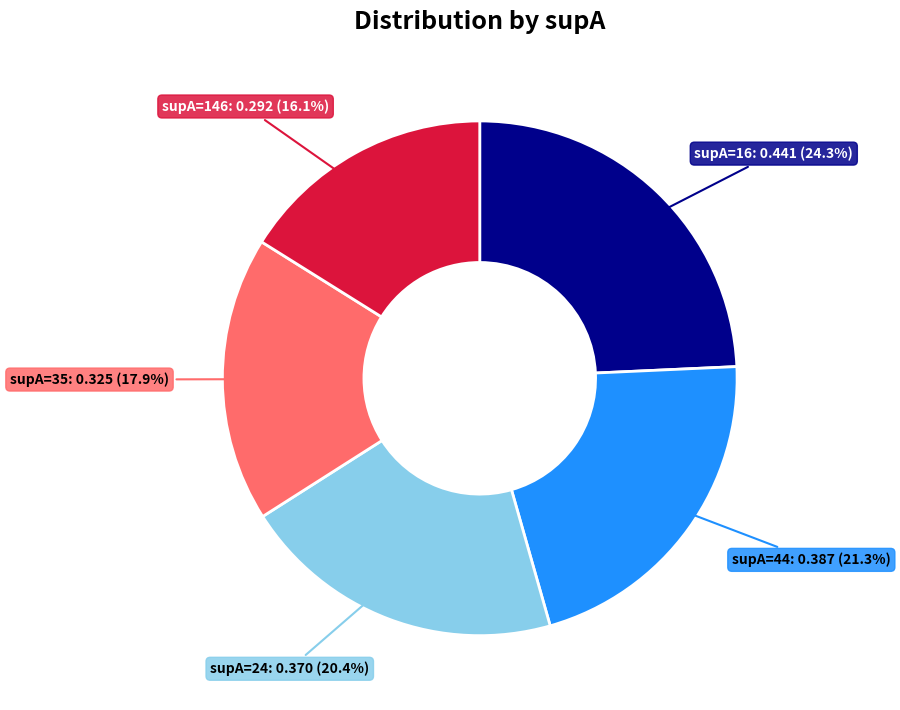

Is there a majority slice in this chart?

No